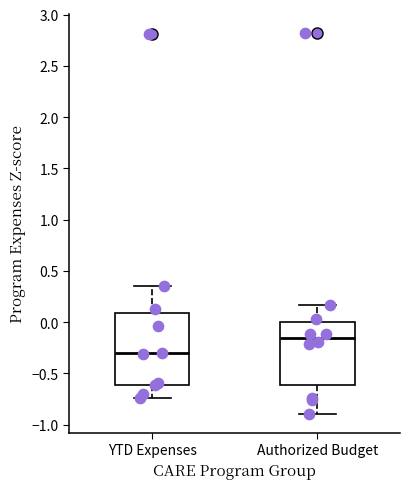

Which box is the tallest, from its lower edge to its upper edge?

YTD Expenses